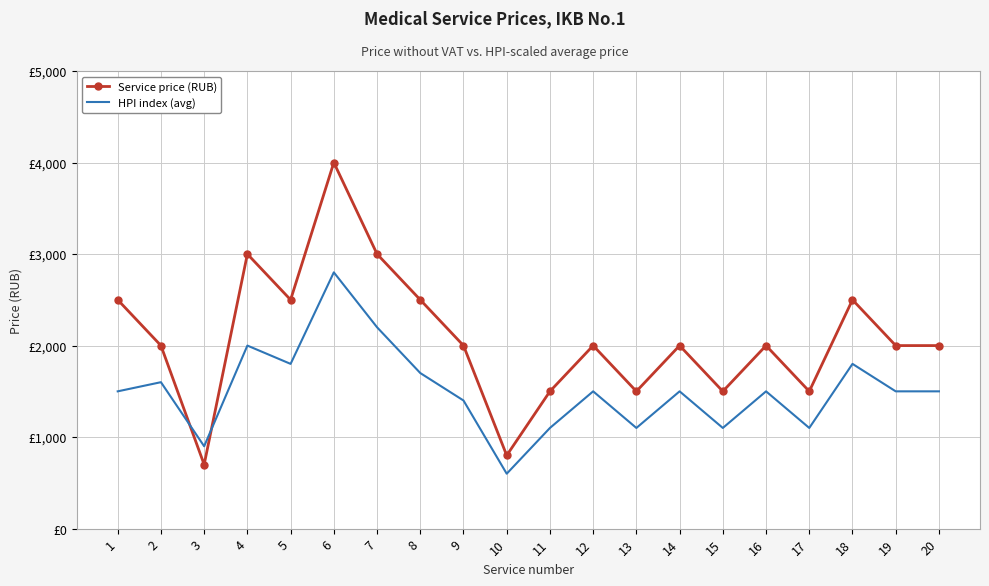

What is the total value across all series at 4?

5000